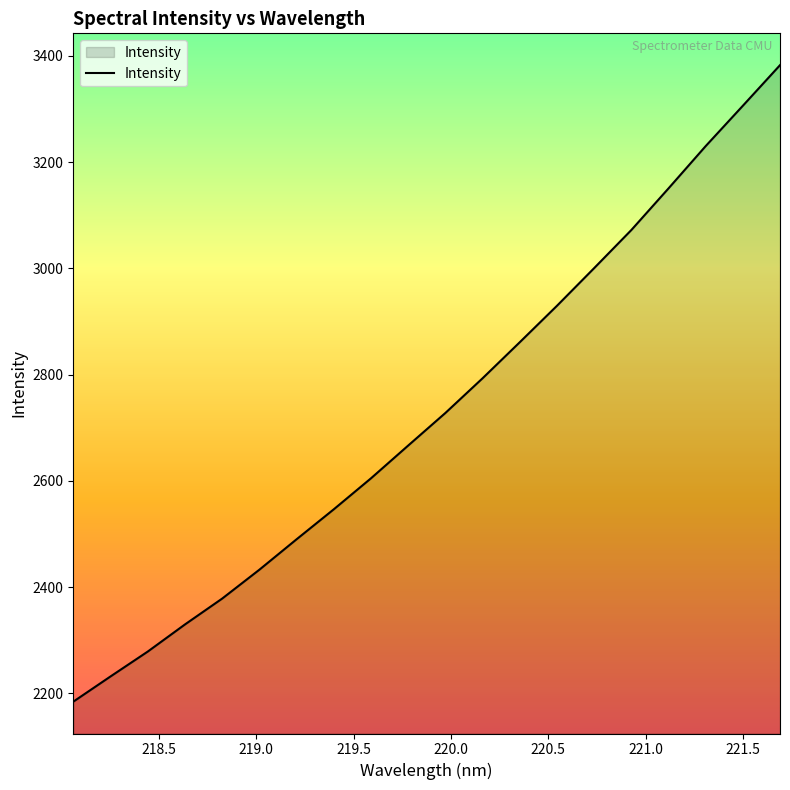

What is the minimum value shown in the chart?

2184.1